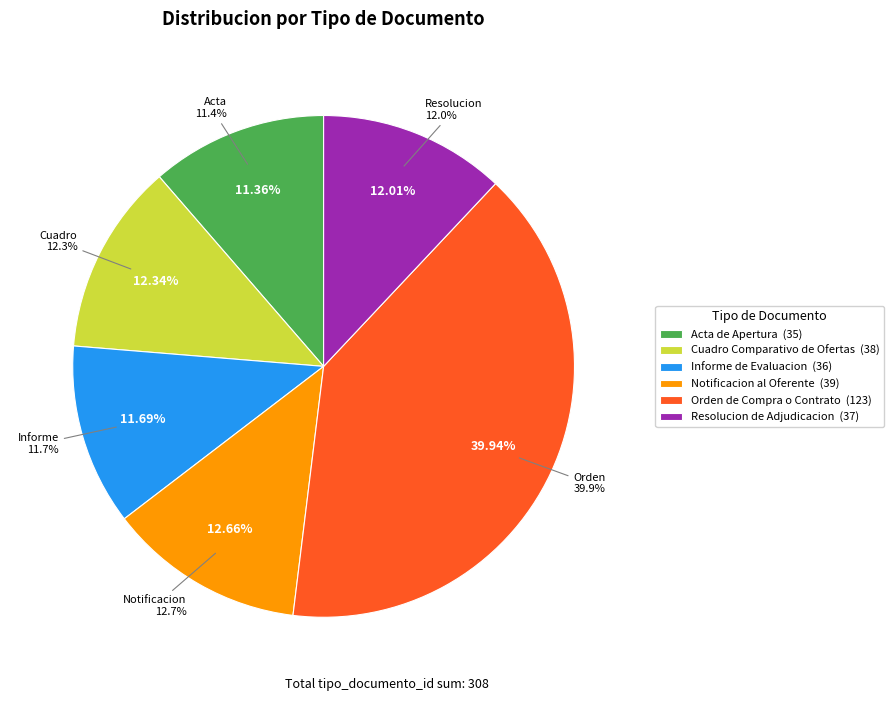

What is the smallest slice in the pie chart?

Acta de Apertura